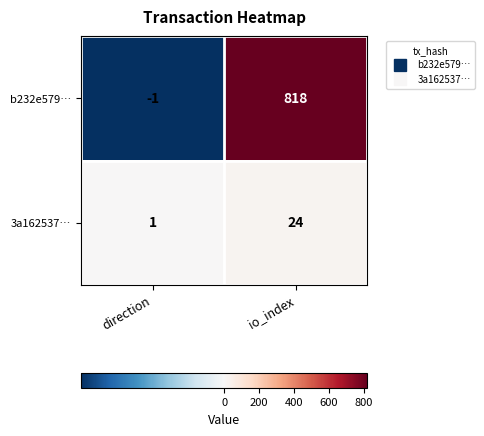

How many negative values does the b232e579… series have?

1